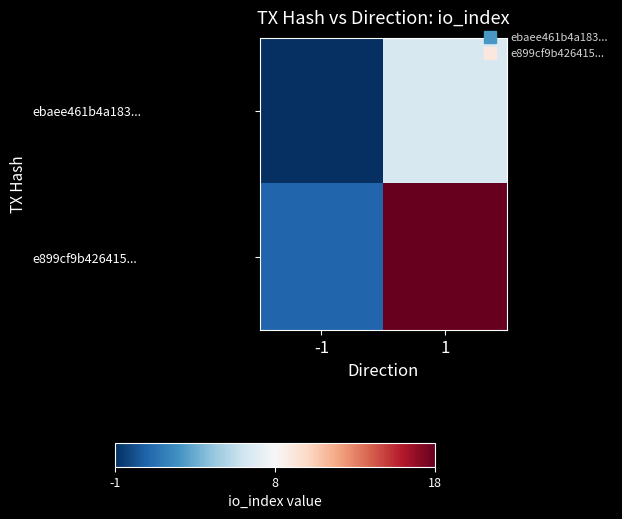

At how many categories does at least one series exceed 3?

1